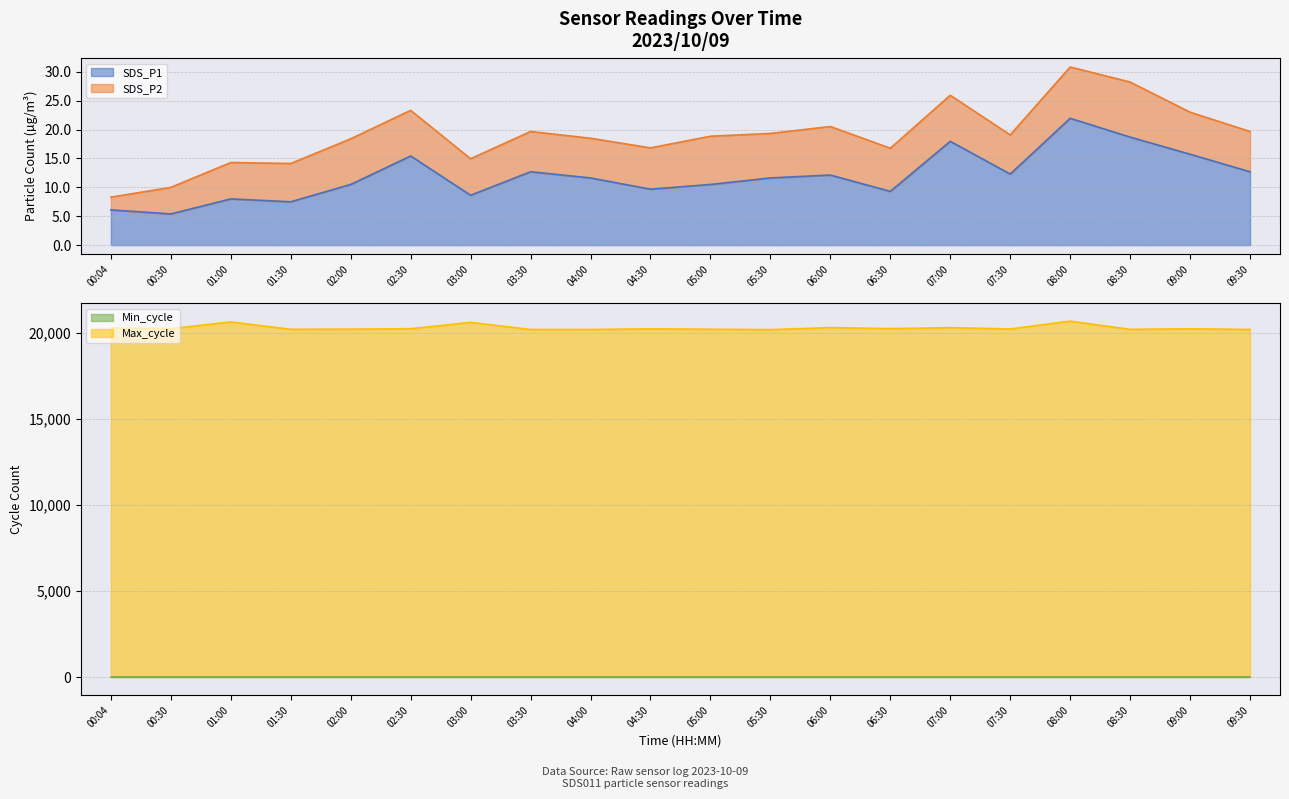

Which category has the lowest value across all series?

00:30